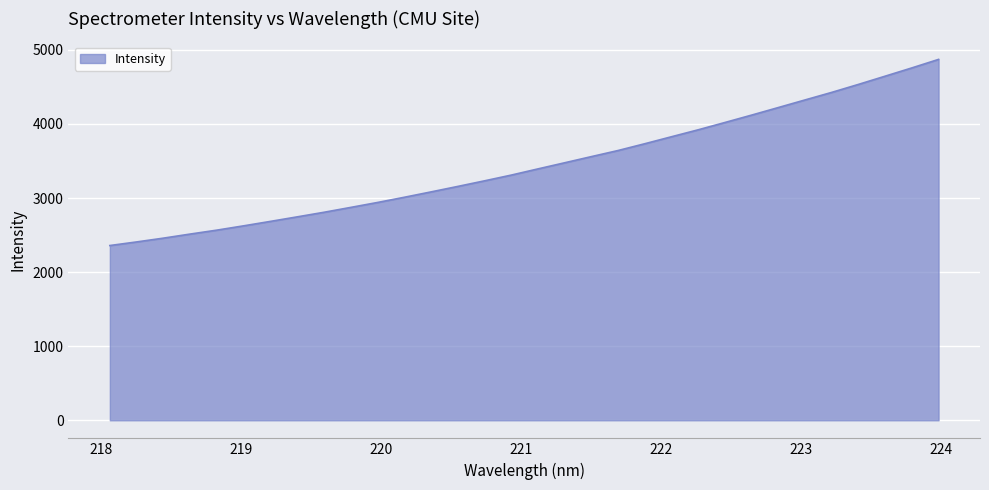

What is the minimum value shown in the chart?

2359.0